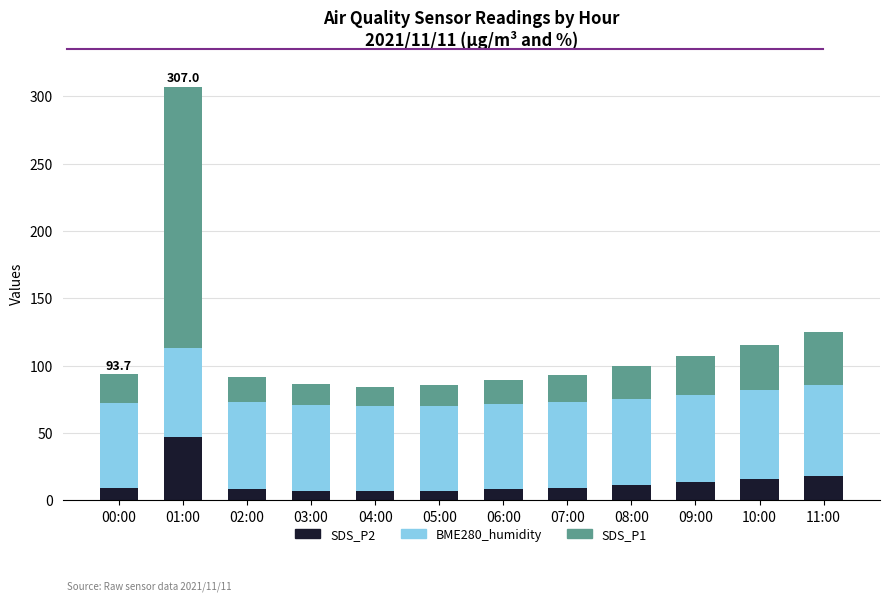

The SDS_P2 series shows 8.2 at 06:00. True or false?

True